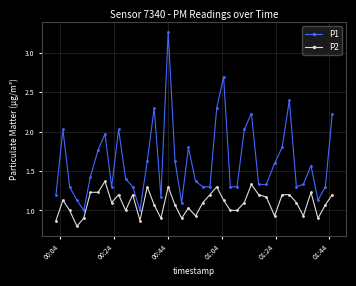

Which series has the largest total across all categories?

P1